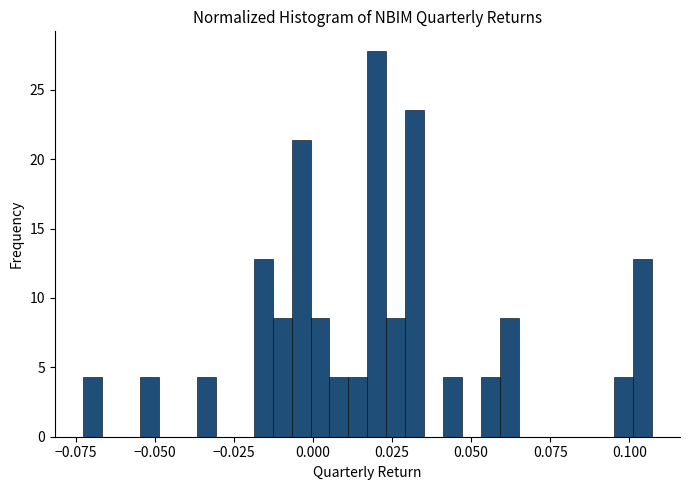

Read against the x-axis, roughly where is the centre of the tallest bar?

0.020